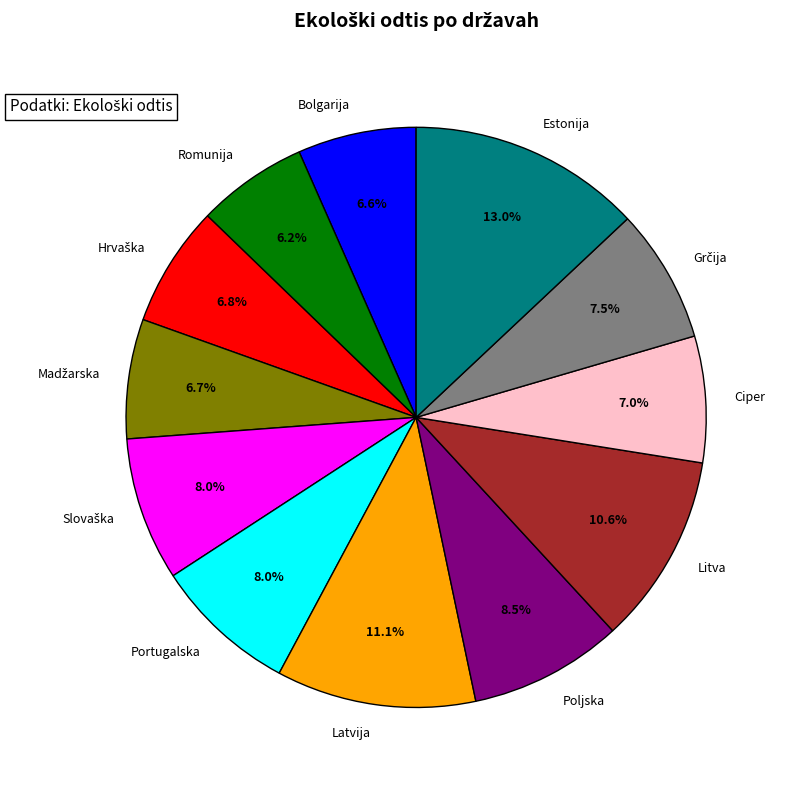

What is the total percentage of Bolgarija and Estonija?

19.6%